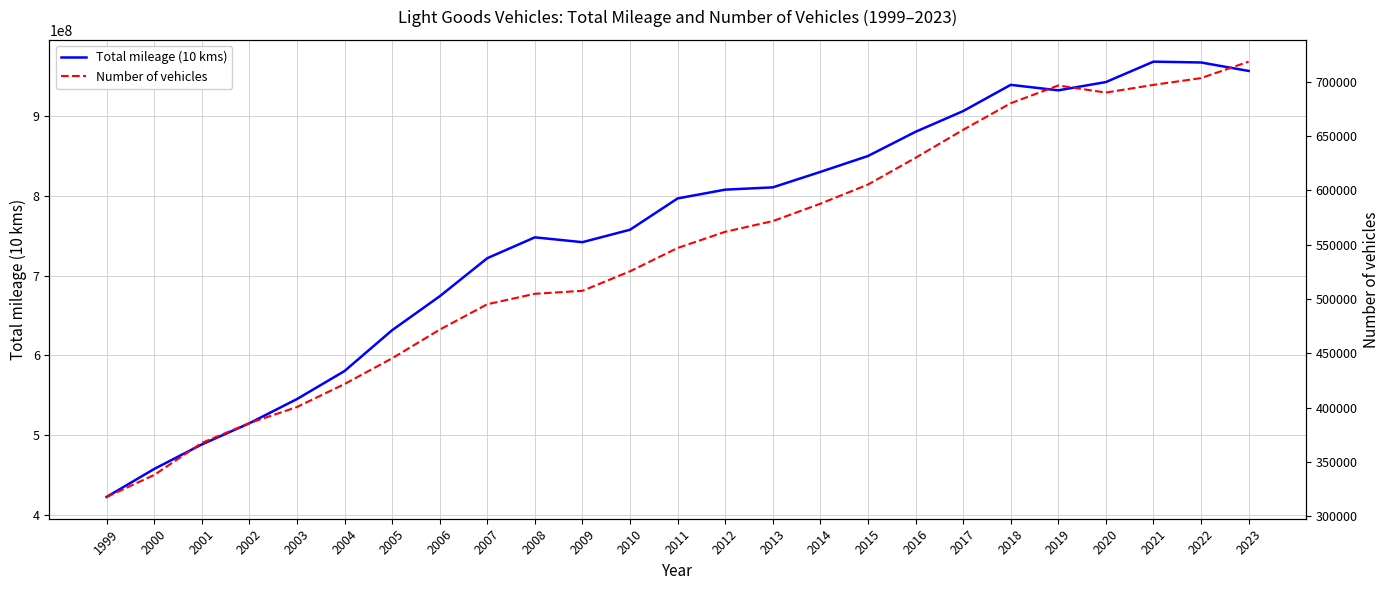

At which label is Total mileage (10 kms) closest to 695496704?

2006